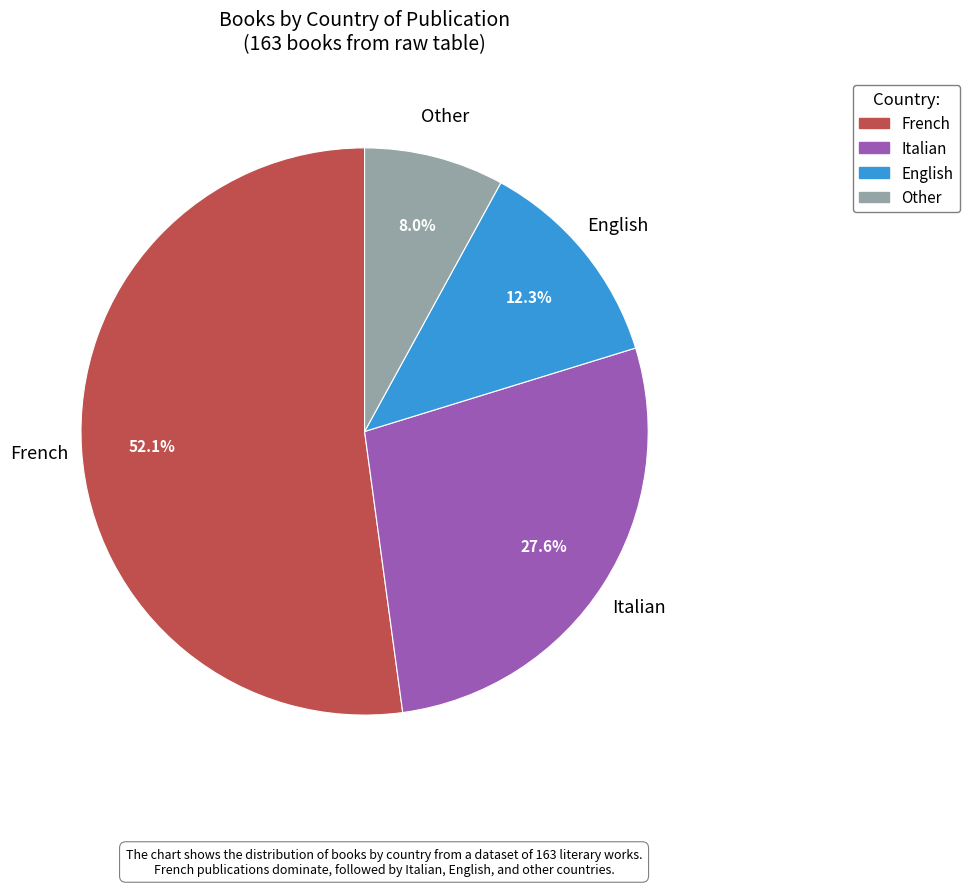

Which slice is the largest?

French